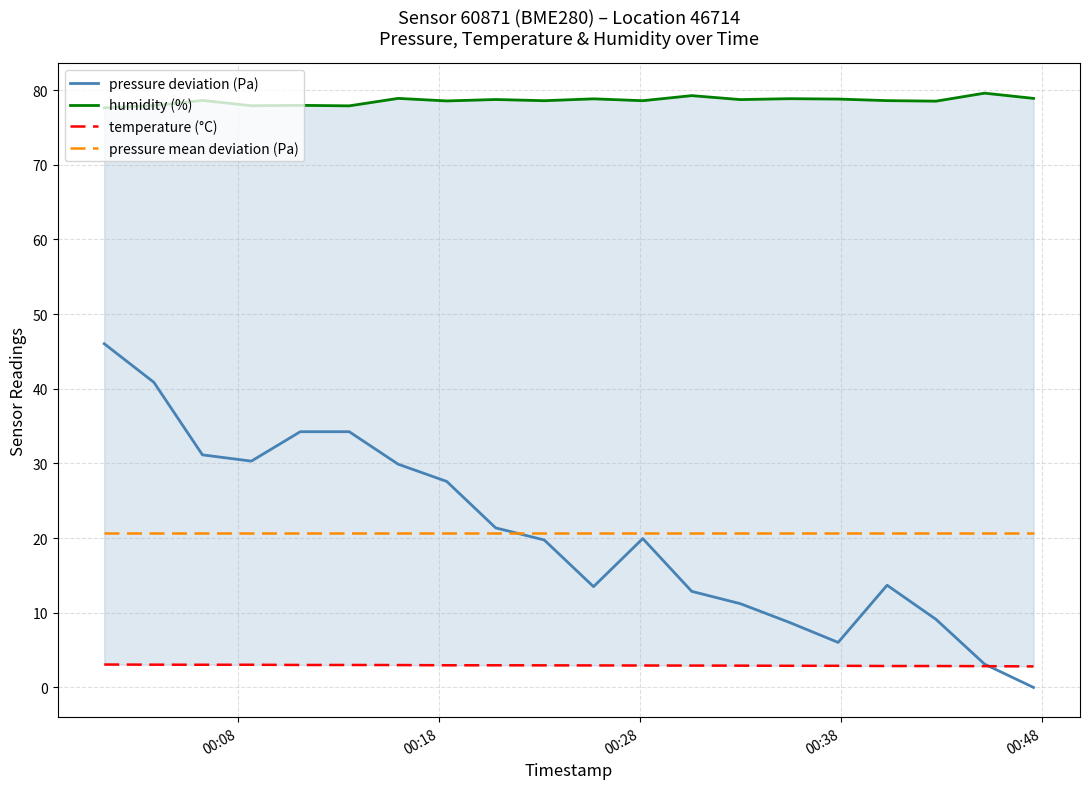

What is the value of the pressure deviation (Pa) point at the 10th from the left?

19.8